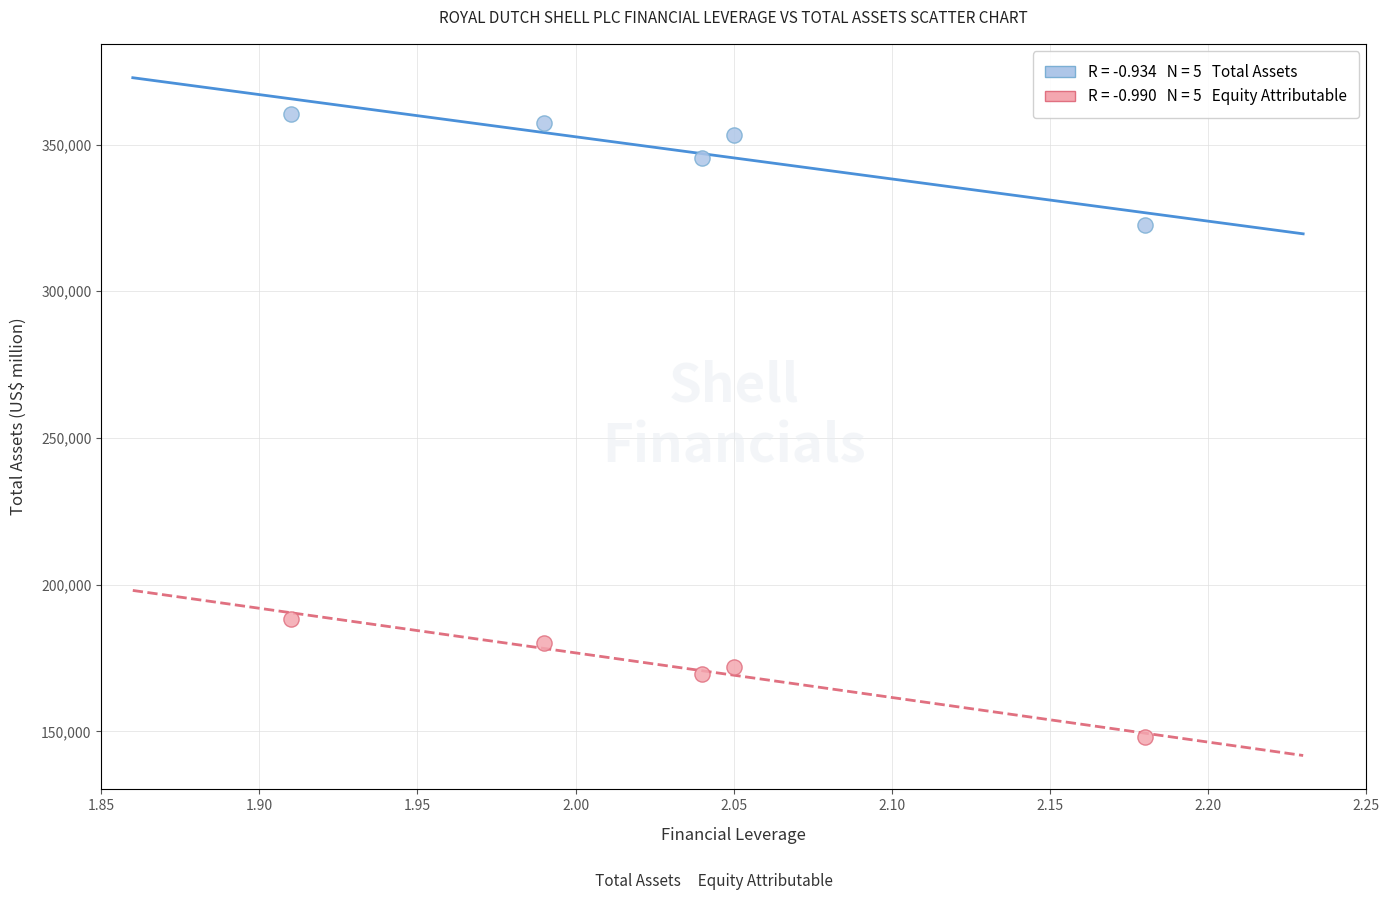

Across all series, what Y value is closest to 254169?

188494